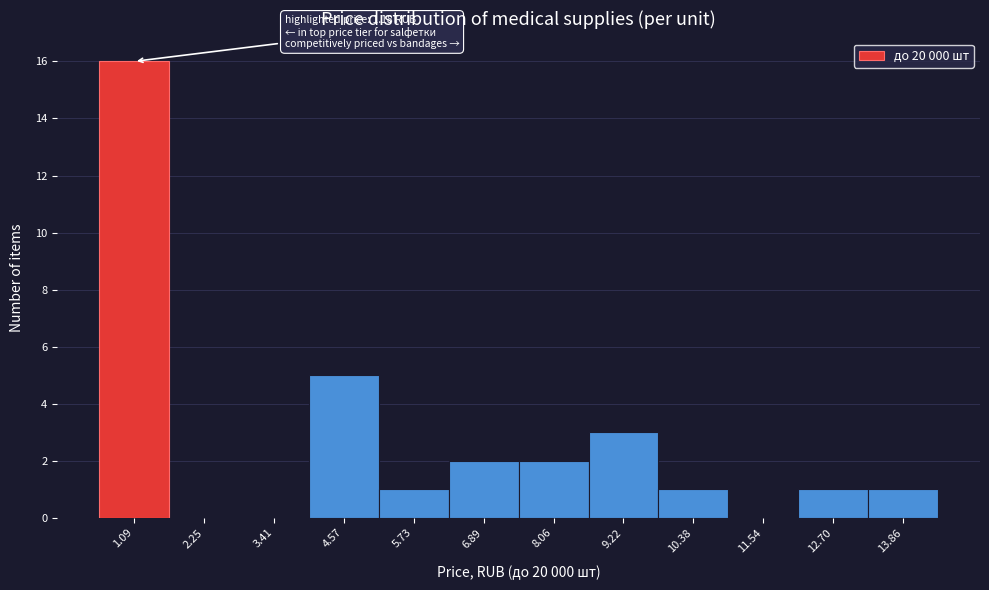

Over which range of the x-axis is the bar tallest?

0.6 to 1.6